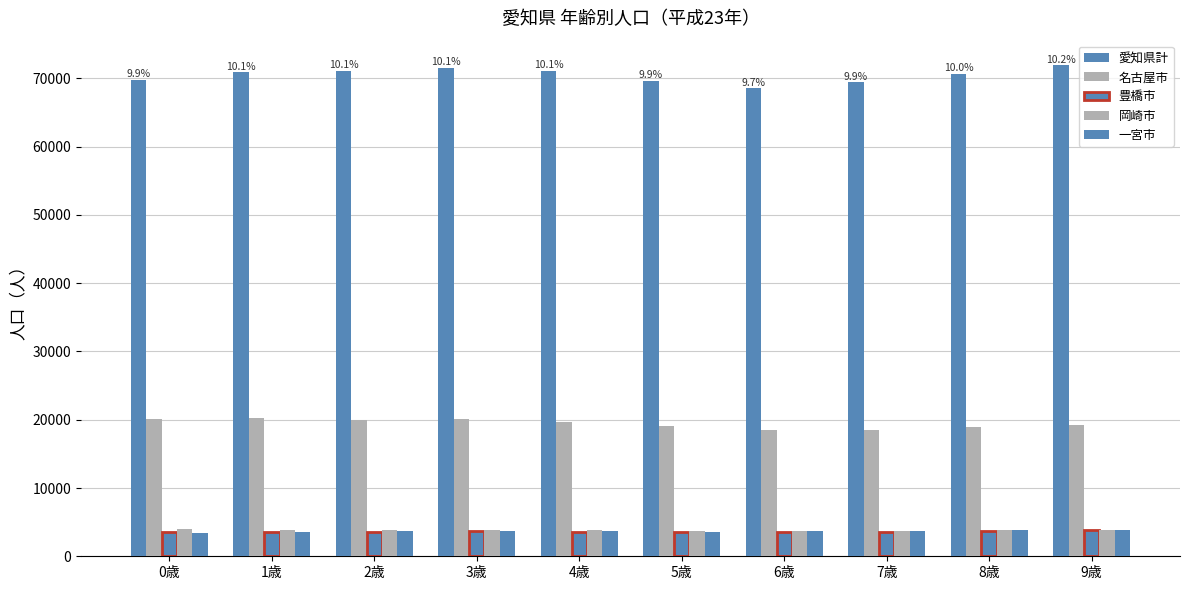

Reading left to right, list all the values displayed in this chart.

愛知県計: 69805	70907	71148	71522	71110	69673	68549	69416	70657	71935
名古屋市: 20111	20207	20028	20044	19660	19071	18544	18521	18920	19176
豊橋市: 3497	3623	3621	3662	3576	3557	3563	3623	3683	3835
岡崎市: 3966	3833	3889	3801	3811	3772	3752	3631	3870	3829
一宮市: 3404	3499	3632	3695	3695	3627	3688	3665	3808	3861